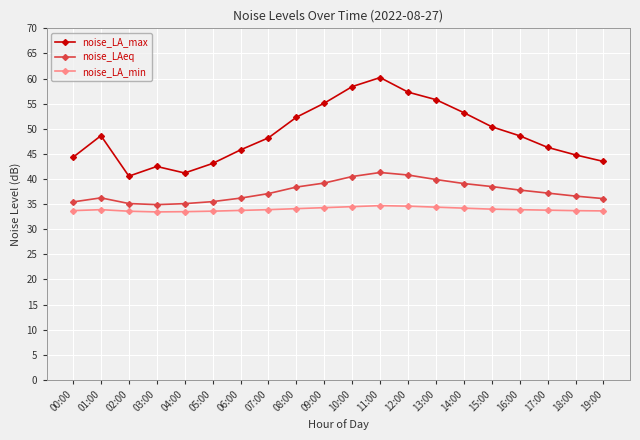

Which series has the largest total across all categories?

noise_LA_max